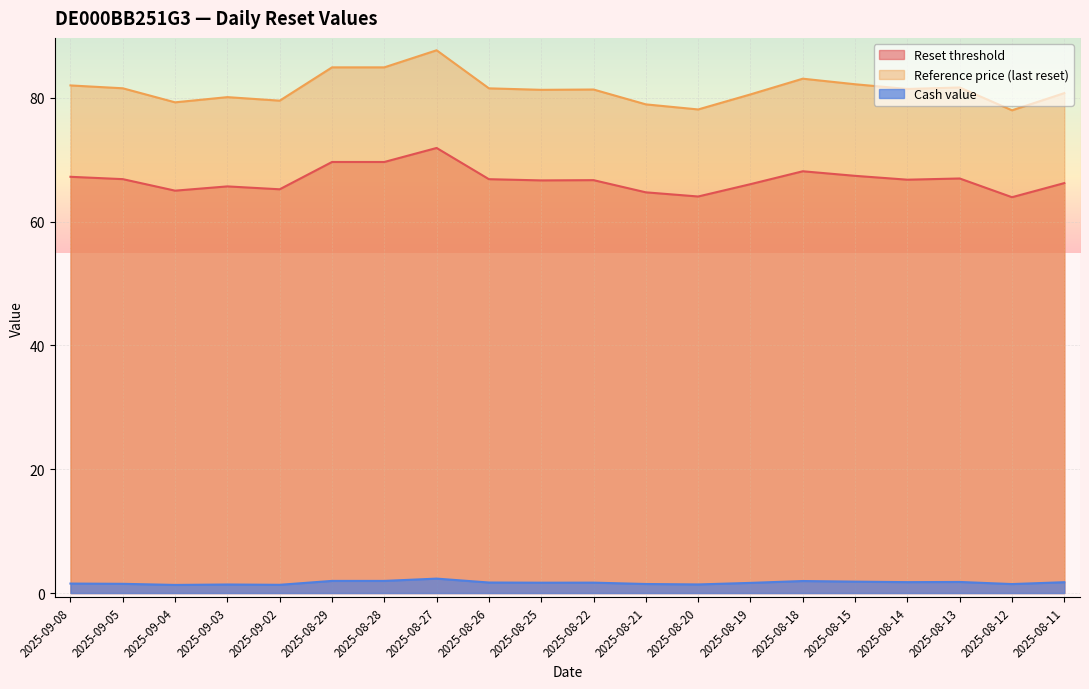

True or false: Reset threshold and Cash value intersect in this chart.

False